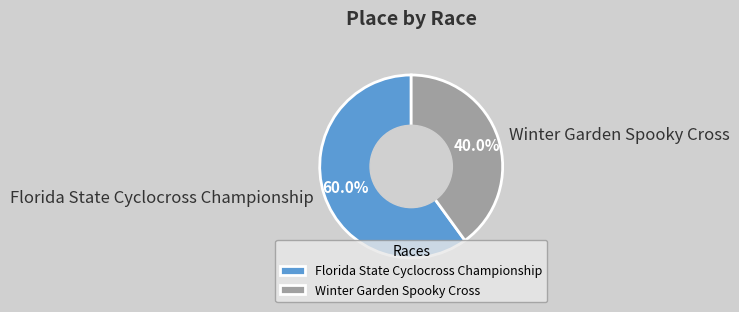

What is the ratio of the value at Florida State Cyclocross Championship to the value at Winter Garden Spooky Cross?

1.5